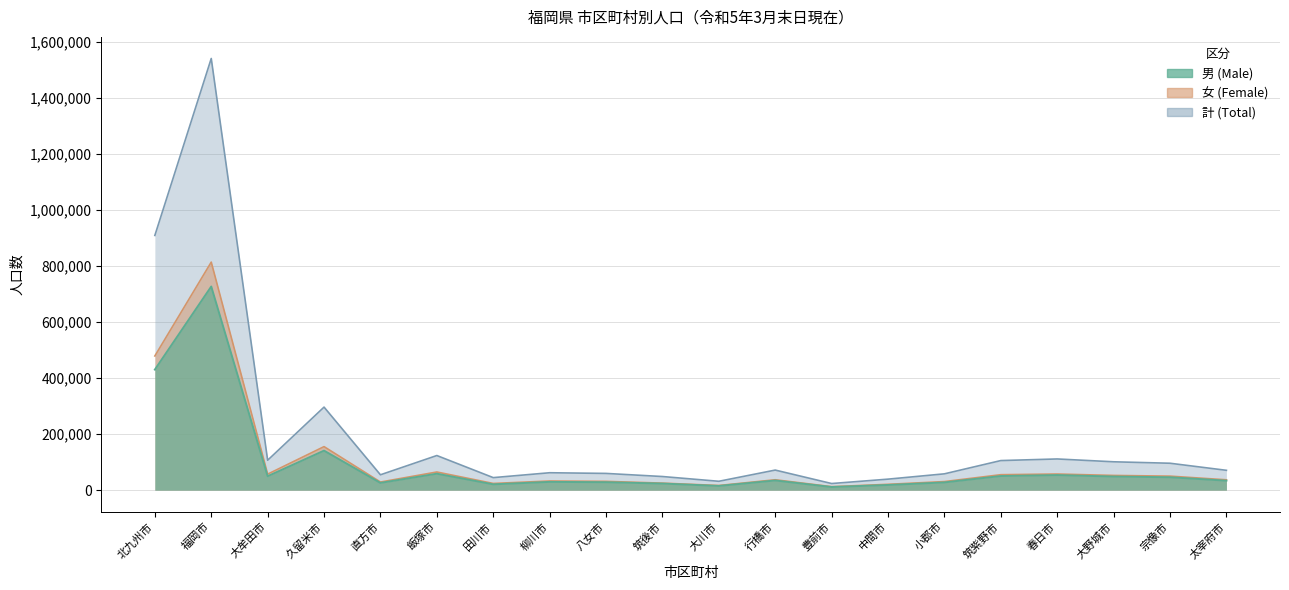

What is the maximum value shown in the chart?

1541912